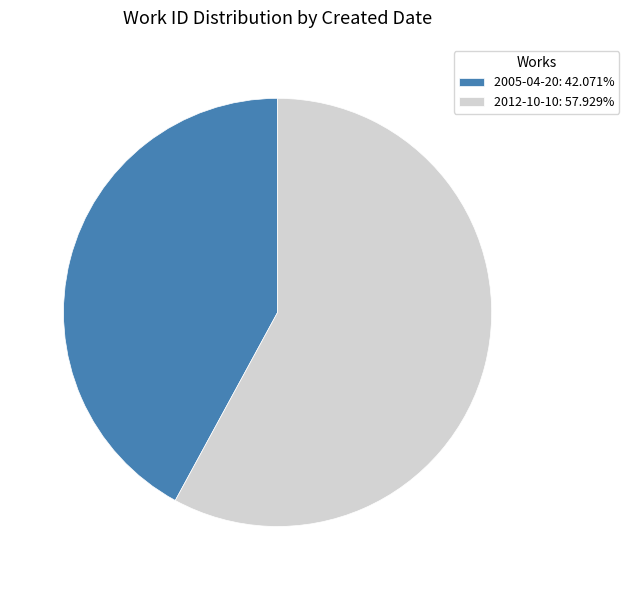

Which slice is the smallest?

2005-04-20